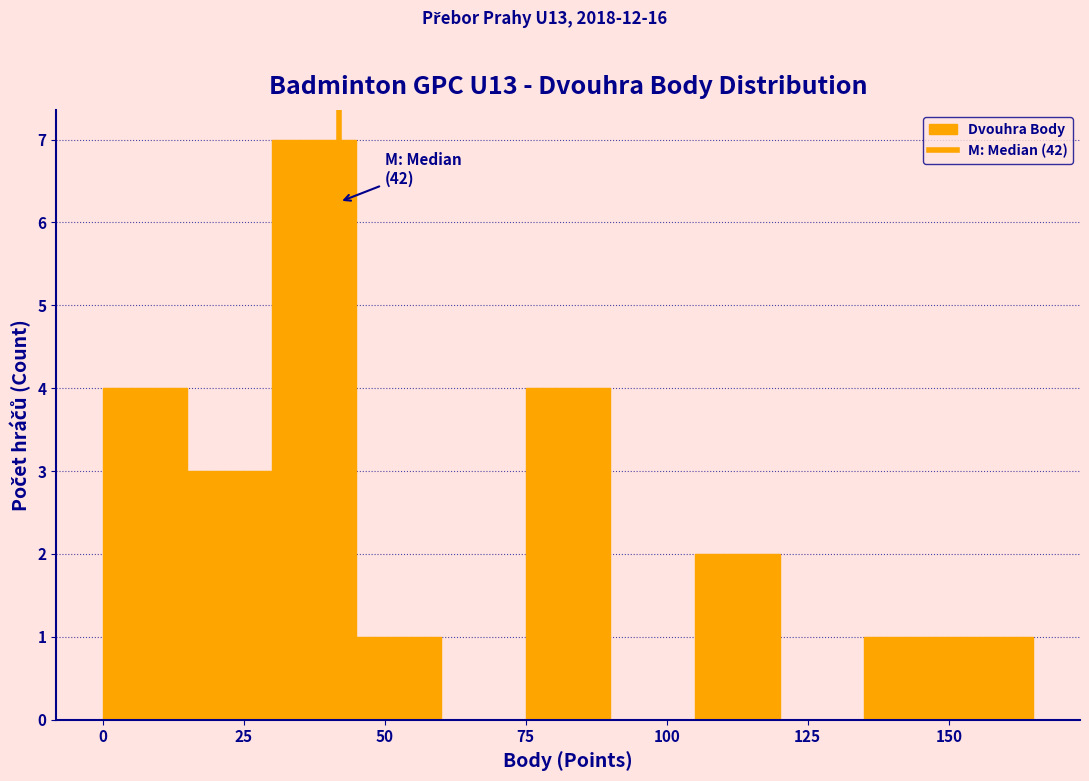

Read against the x-axis, roughly where is the centre of the tallest bar?

40